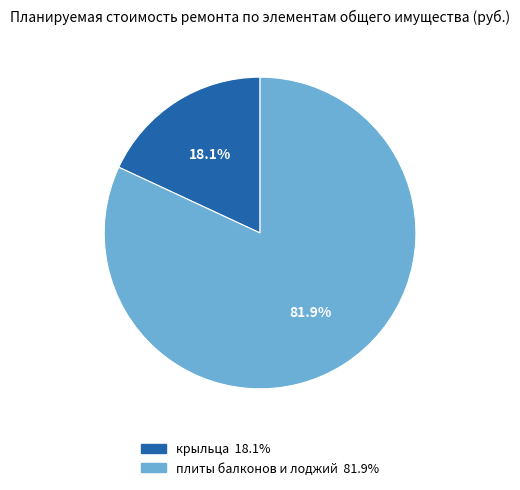

How many segments does this pie chart have?

2